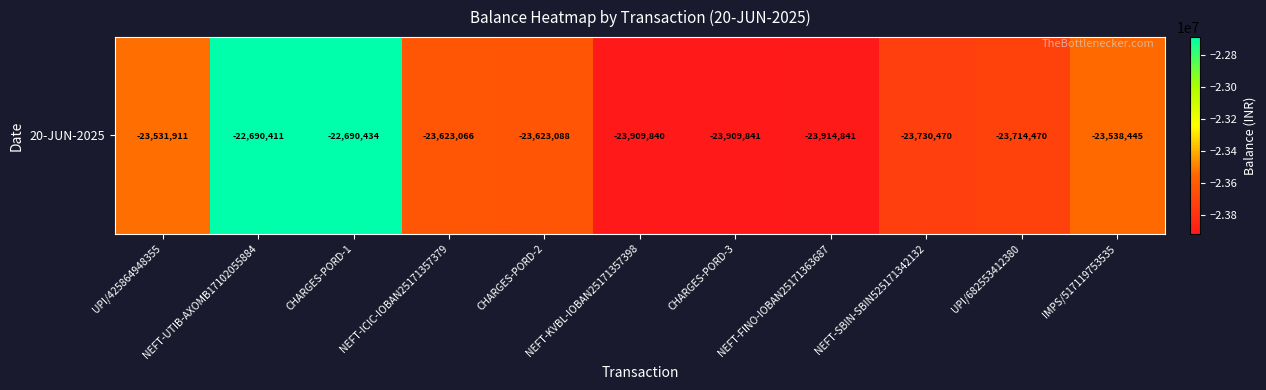

Reading left to right, transcribe all the data shown in this chart.

UPI/425864948355=-23531911.4	NEFT-UTIB-AXOMB17102055884=-22690411.4	CHARGES-PORD-1=-22690433.8	NEFT-ICIC-IOBAN25171357379=-23623065.8	CHARGES-PORD-2=-23623088.2	NEFT-KVBL-IOBAN25171357398=-23909840.2	CHARGES-PORD-3=-23909841.4	NEFT-FINO-IOBAN25171363687=-23914841.4	NEFT-SBIN-SBIN525171342132=-23730470.4	UPI/682553412380=-23714470.4	IMPS/517119753535=-23538445.4